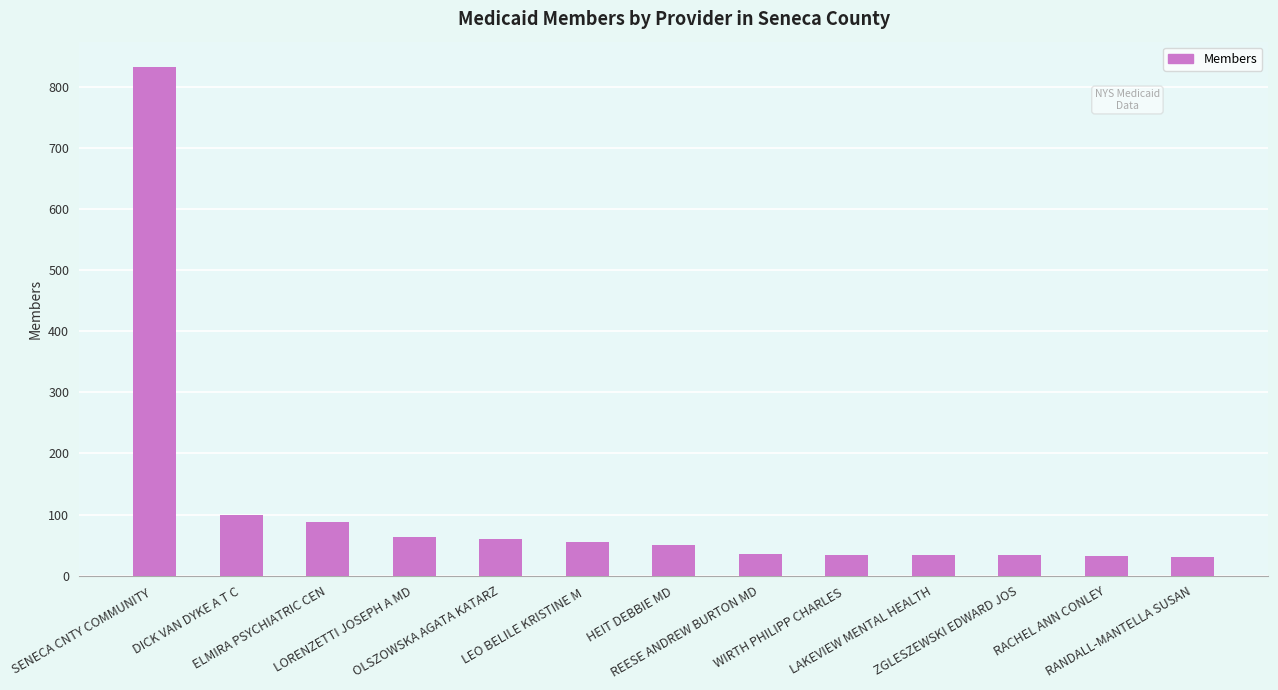

True or false: the data shows 15 at LORENZETTI JOSEPH A MD.

False